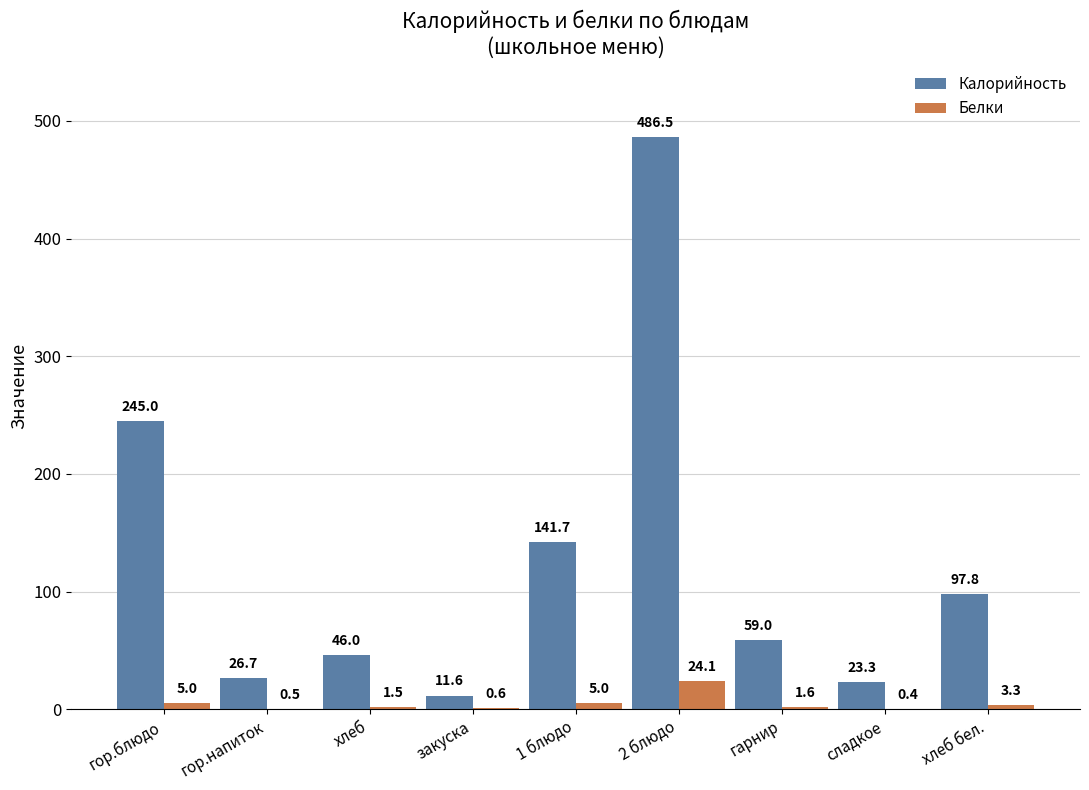

What is the sum of all Калорийность values?

1137.6